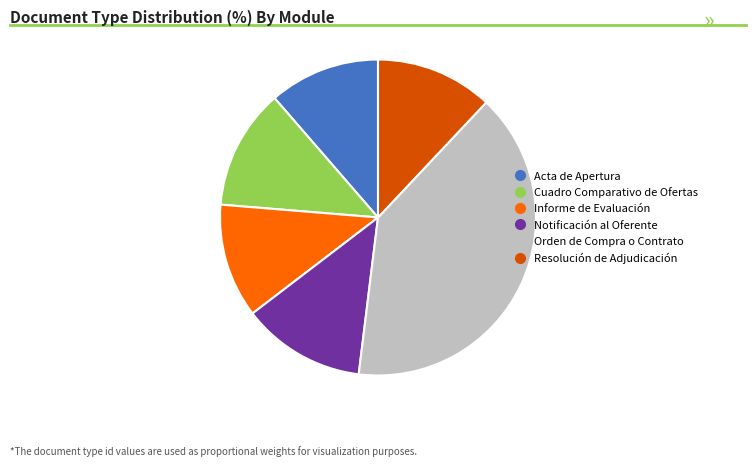

What is the ratio of the value at Notificación al Oferente to the value at Cuadro Comparativo de Ofertas?

1.0